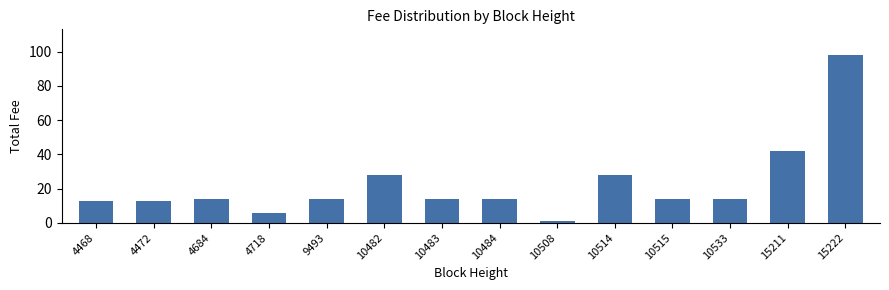

Reading left to right, what are all the values shown in this chart?

4468=12.4	4472=12.4	4684=14.0	4718=5.4	9493=14.0	10482=28.1	10483=14.0	10484=14.0	10508=0.7	10514=28.1	10515=14.0	10533=14.0	15211=42.1	15222=98.3